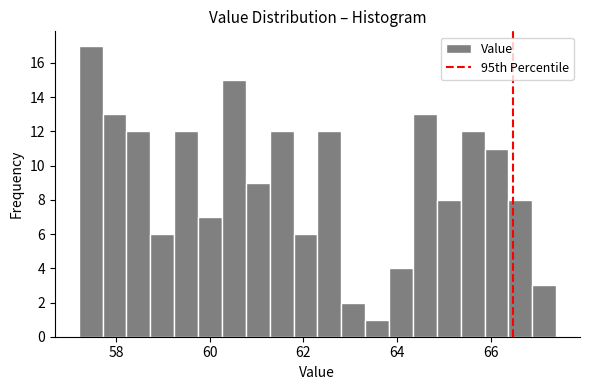

Around what value on the x-axis is the tallest bar? Give the approximate position of its centre, as read against the axis.

57.4